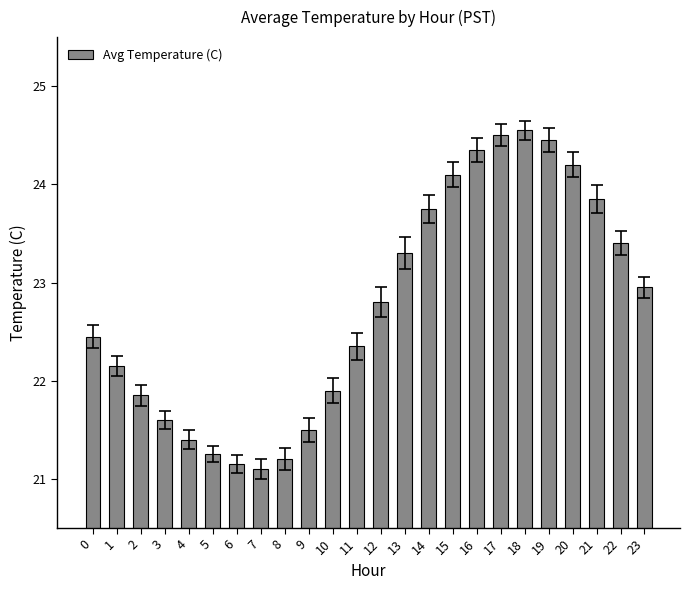

Rank the categories by value from lowest to highest.

7, 6, 8, 5, 4, 9, 3, 2, 10, 1, 11, 0, 12, 23, 13, 22, 14, 21, 15, 20, 16, 19, 17, 18